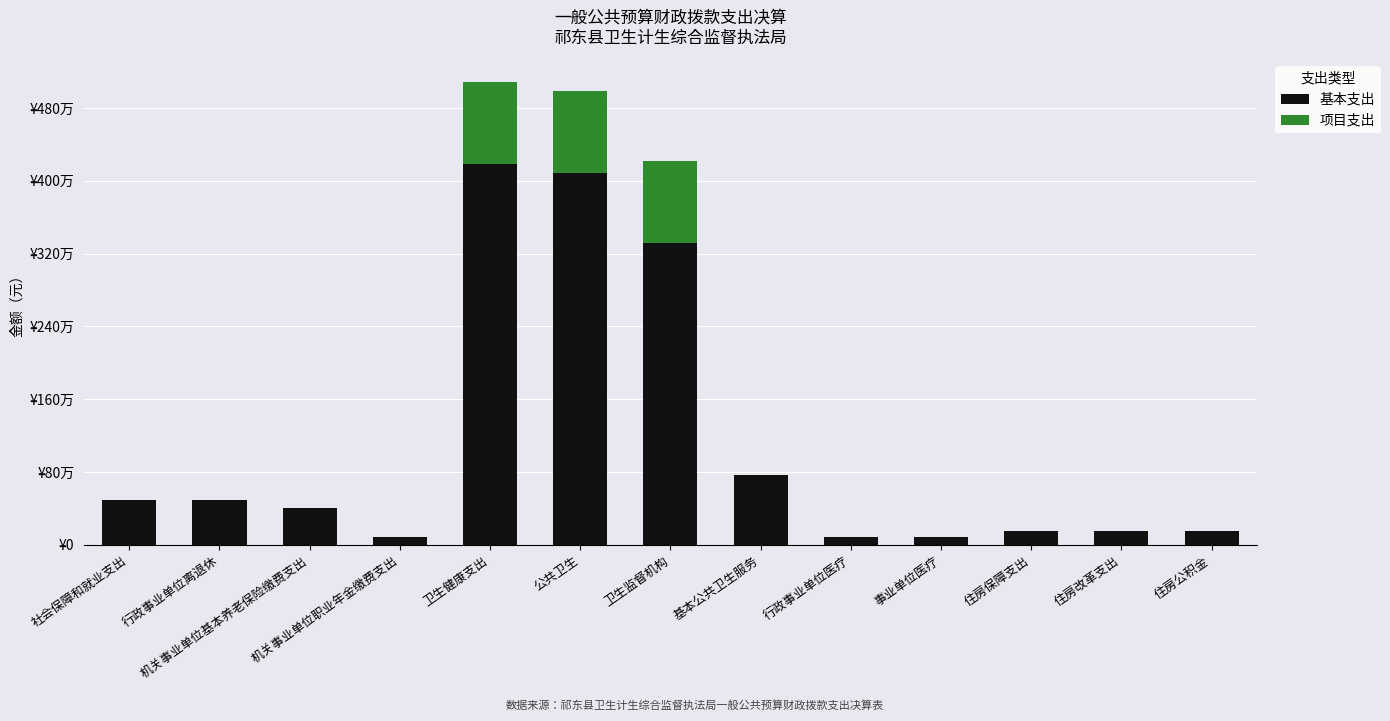

What is the difference between the second highest and second lowest values in the 项目支出 series?

900000.0